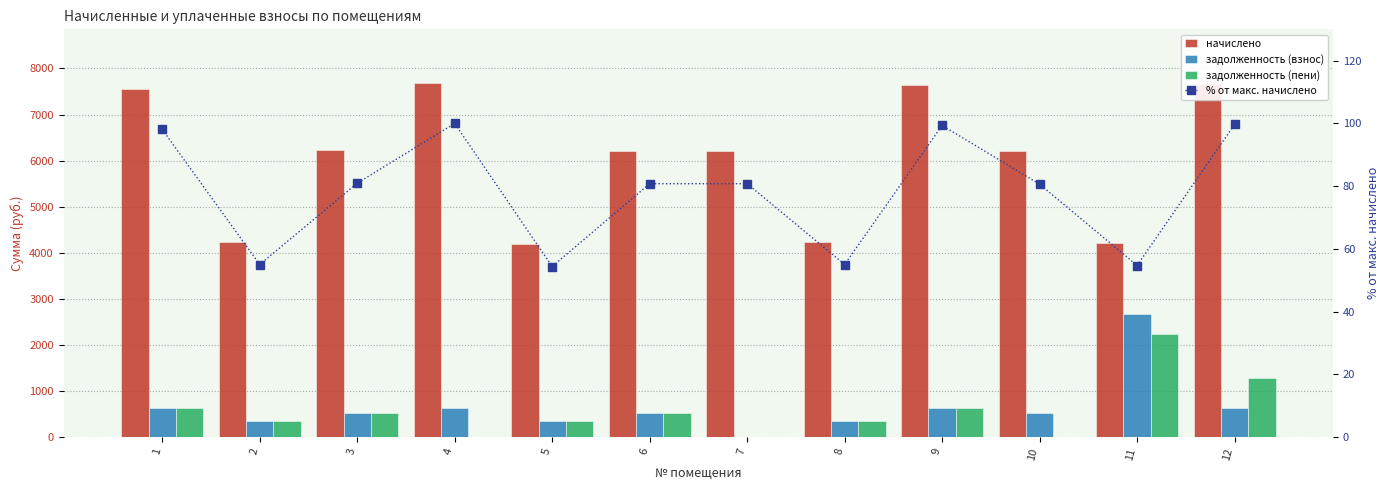

What is the spread (max minus min) of values at 1?

7449.2